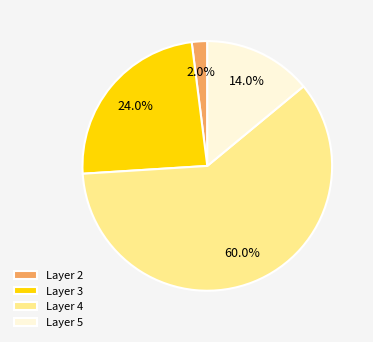

Is Layer 4 the majority of the pie?

Yes